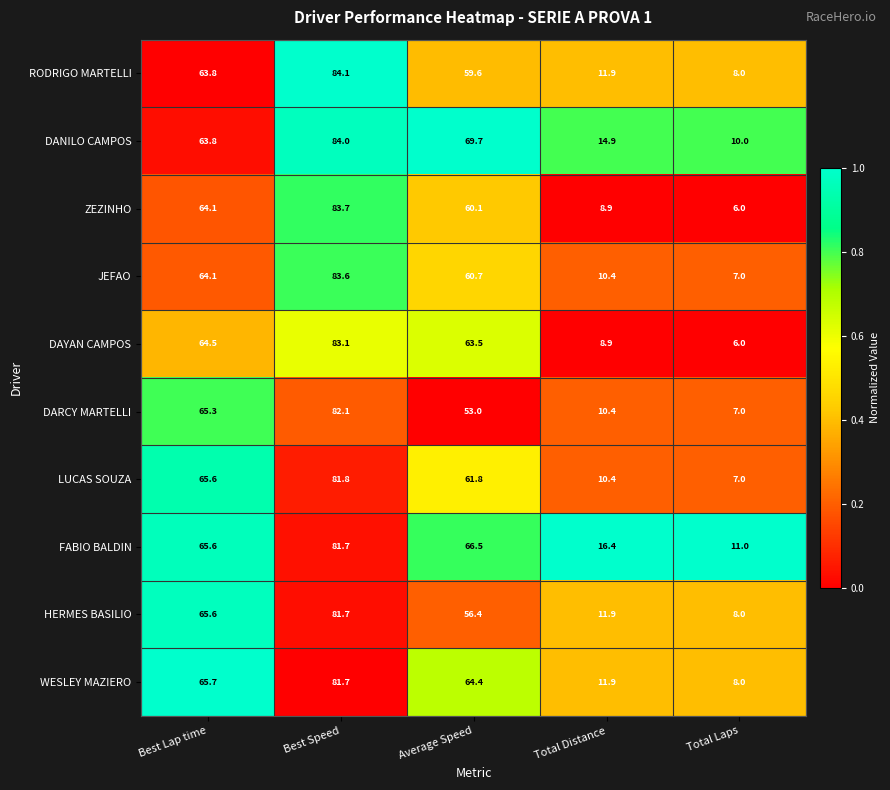

At which category is the sum across all series the highest?

Best Speed